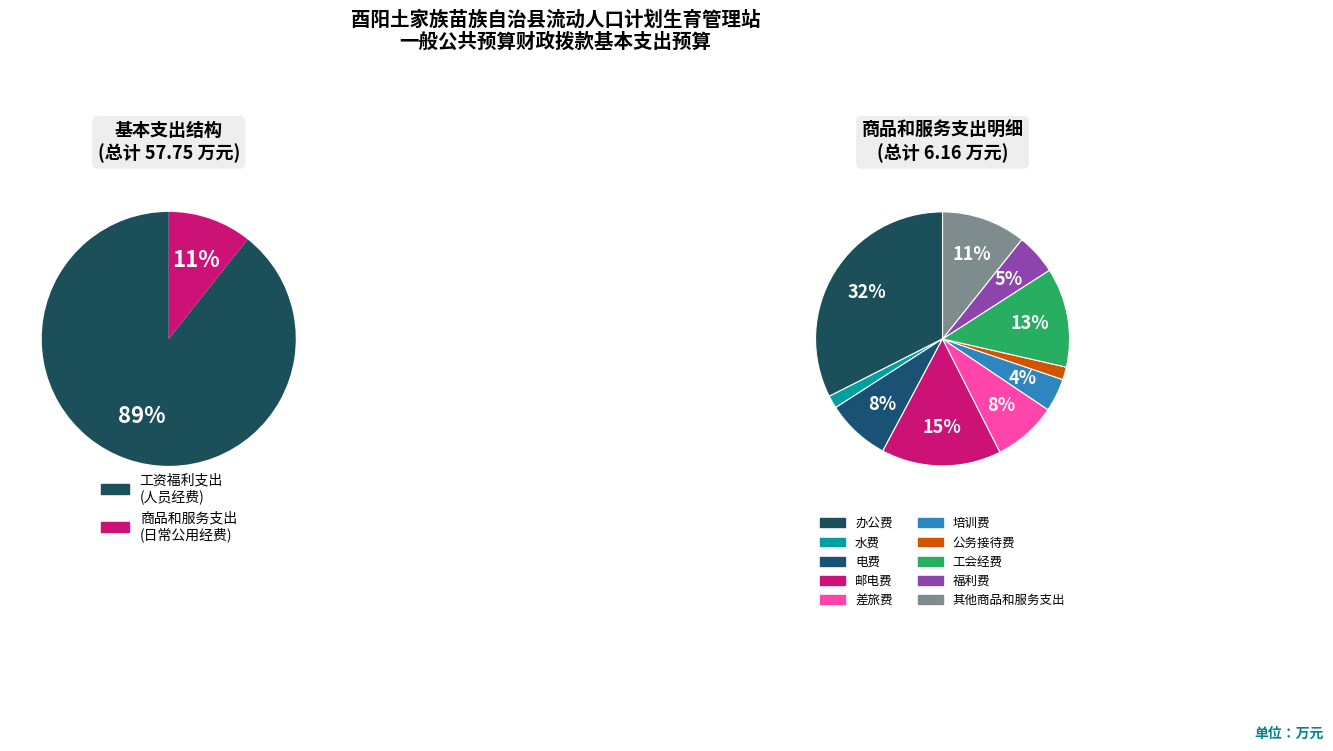

Which slice is the largest?

工资福利支出